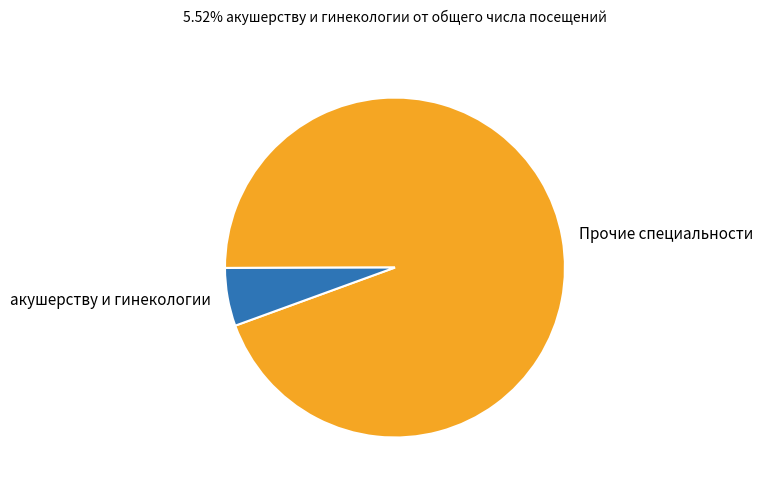

Does акушерству и гинекологии represent more than half of the total?

No